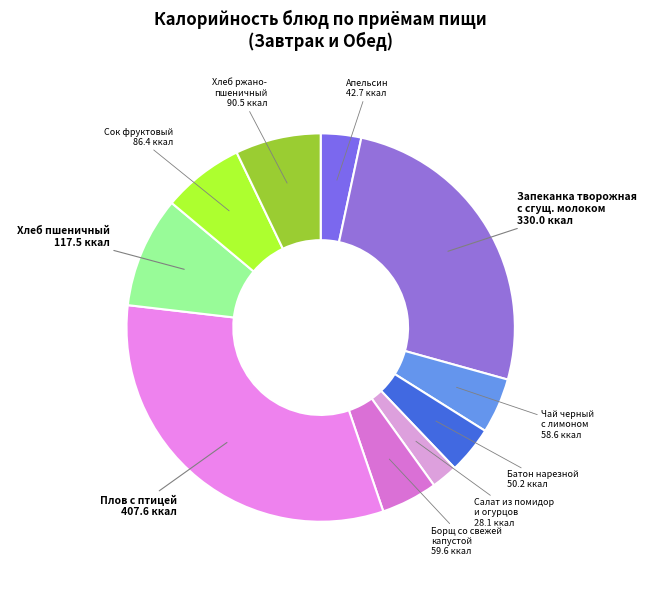

Does any single category account for the majority?

No